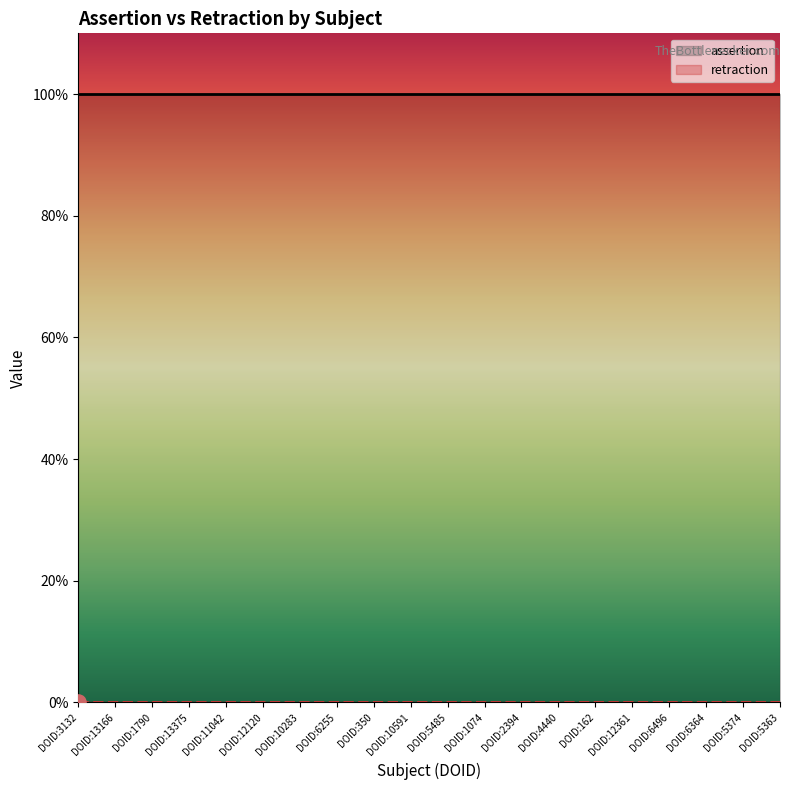

At which category is the sum across all series the highest?

DOID:3132